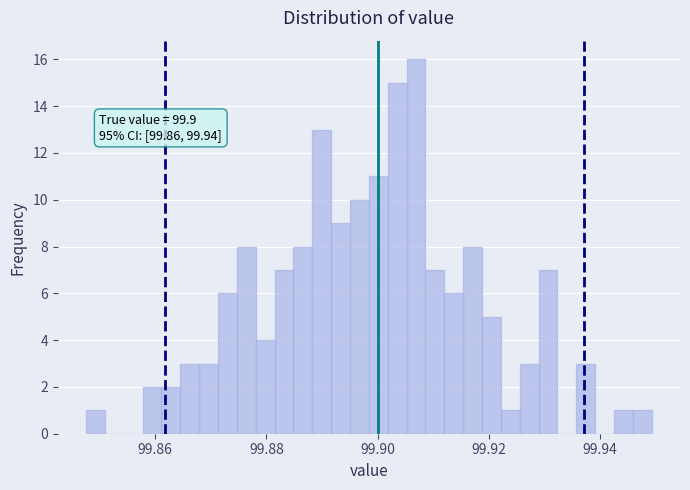

Read against the x-axis, roughly where is the centre of the tallest bar?

99.906